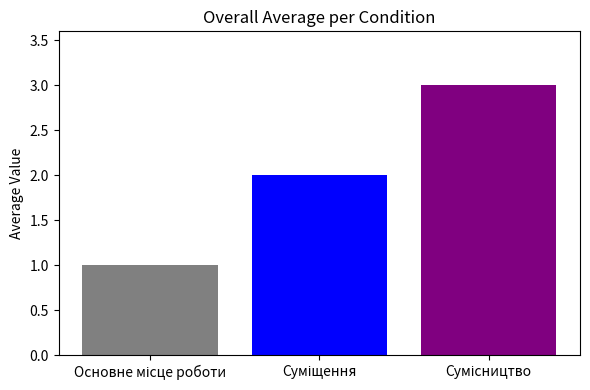

What is the greatest value displayed?

3